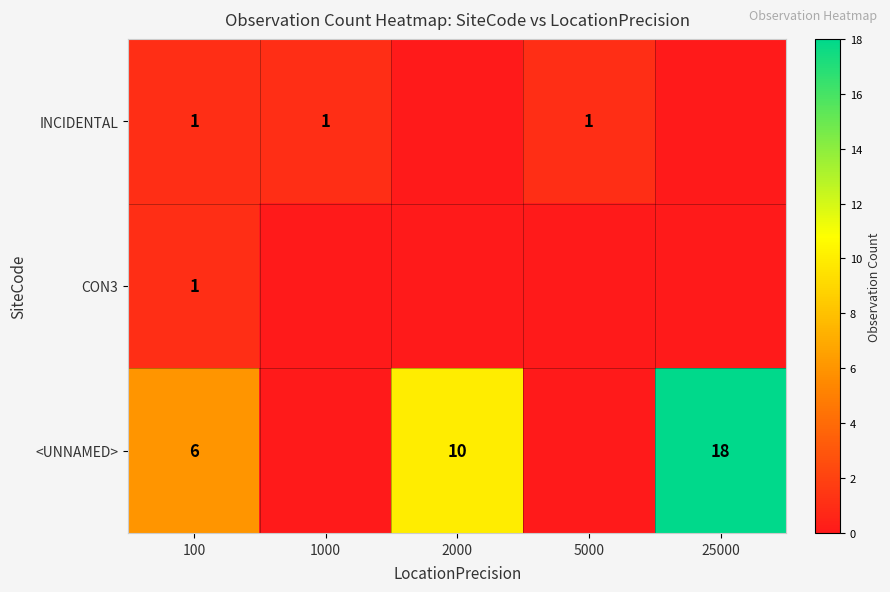

At how many categories does at least one series exceed 17?

1